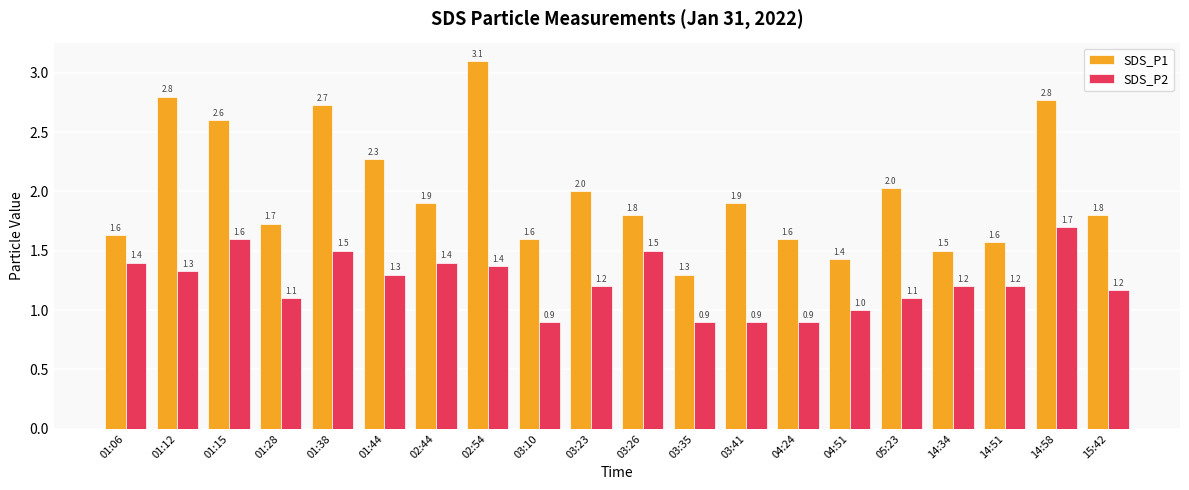

What is the difference between the second highest and second lowest values in the SDS_P2 series?

0.7